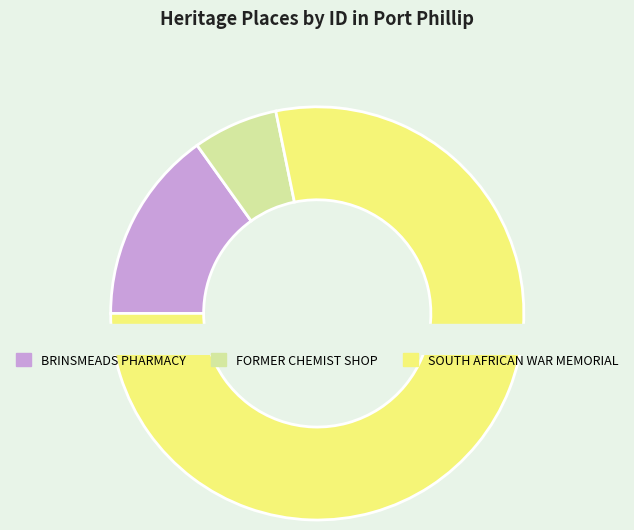

Does any single category account for the majority?

Yes